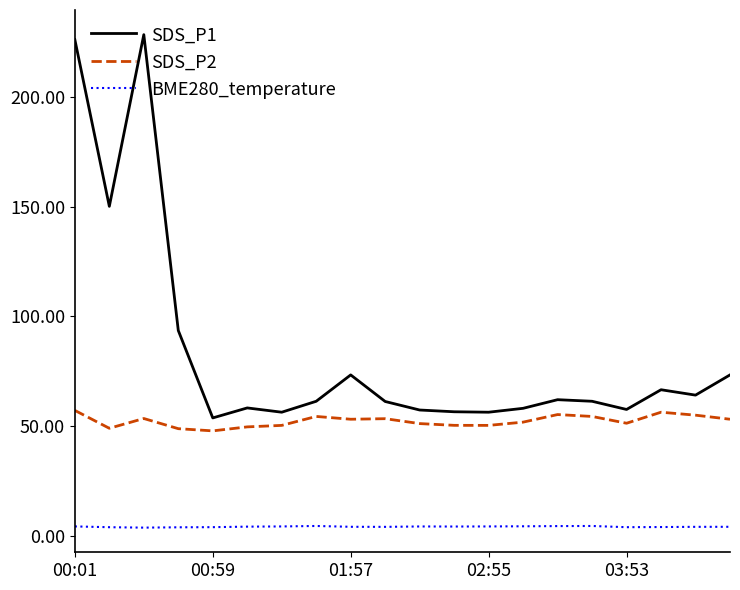

List the series in order of their overall mean, highest first.

SDS_P1, SDS_P2, BME280_temperature